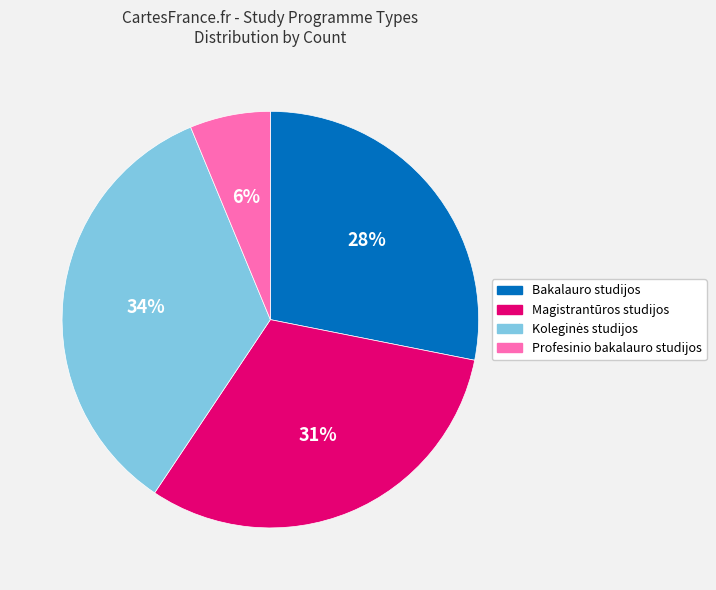

True or false: Magistrantūros studijos accounts for 31% of the total.

True